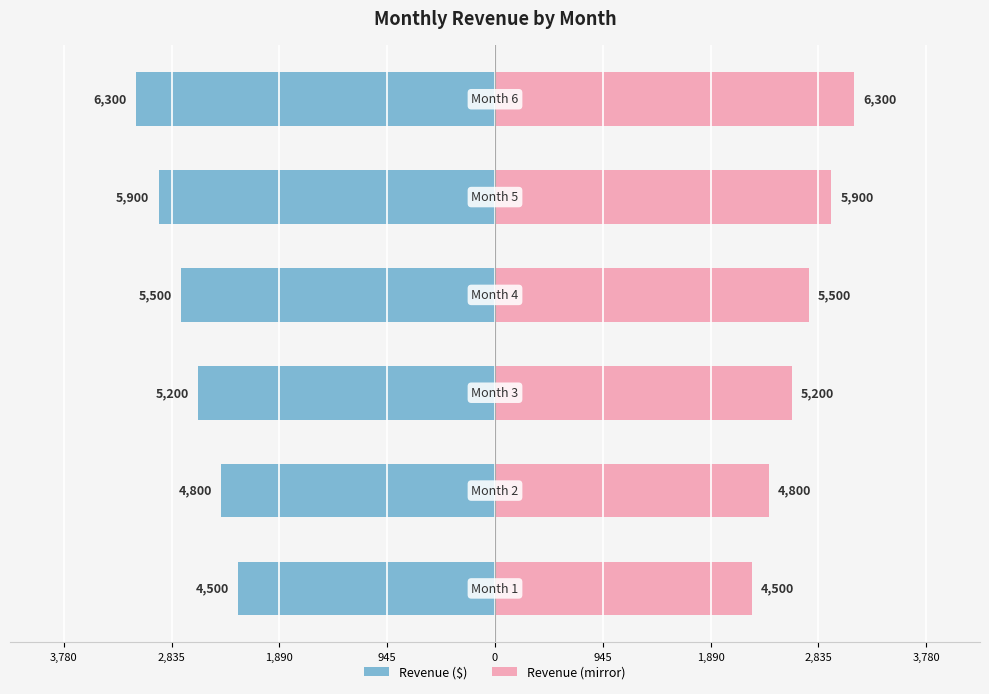

Count the number of data series in this chart.

2